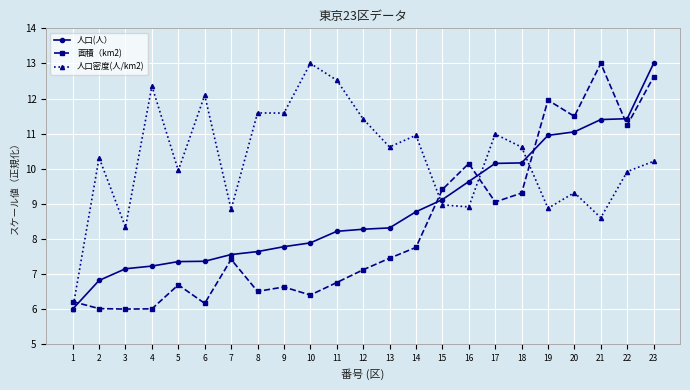

Where do 面積（km2) and 人口(人） first cross each other?

1 and 2